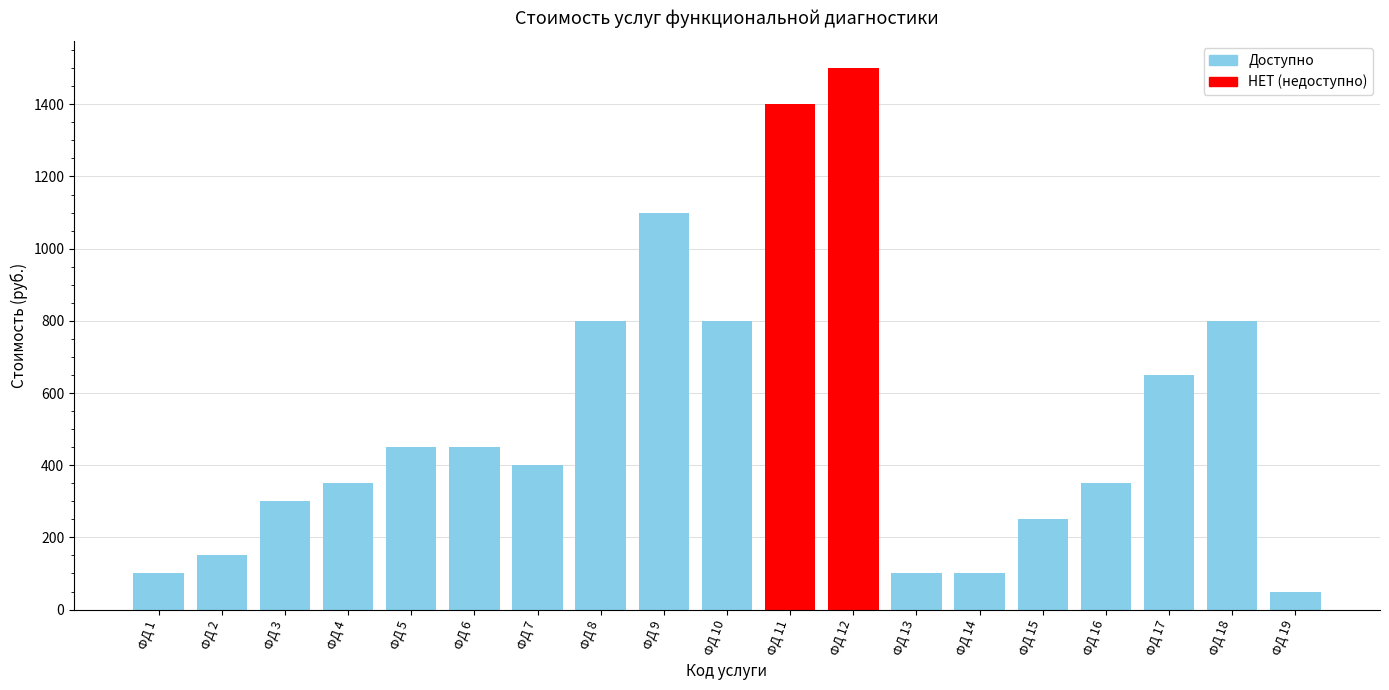

What is the ratio of the value at ФД 6 to the value at ФД 14?

4.5